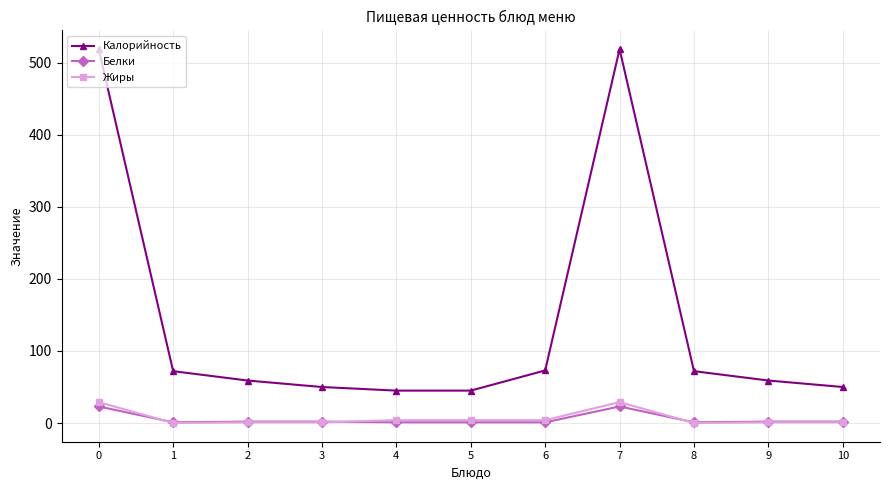

True or false: Калорийность and Белки cross at least once.

False